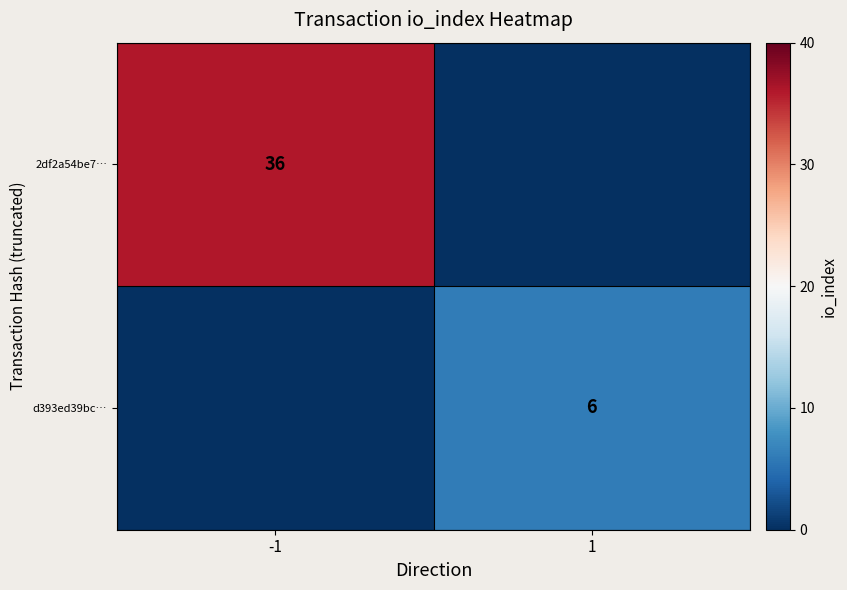

Is the value of 2df2a54be7… at -1 greater than the value of d393ed39bc… at 1?

Yes